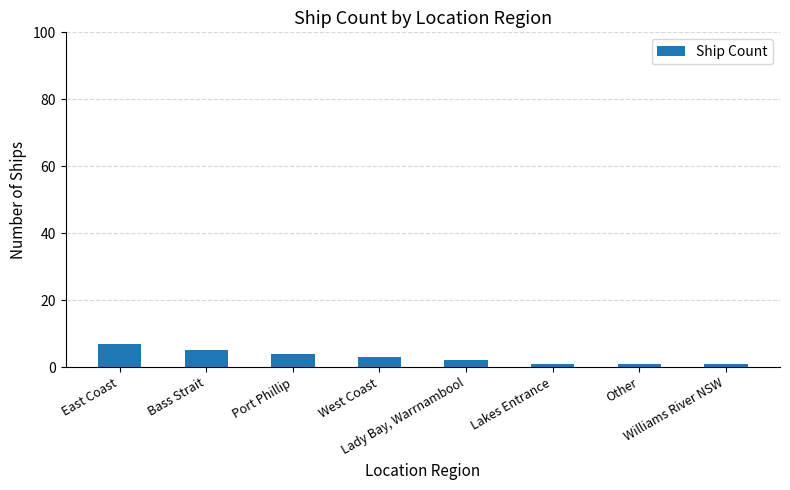

How many values are below 3?

4